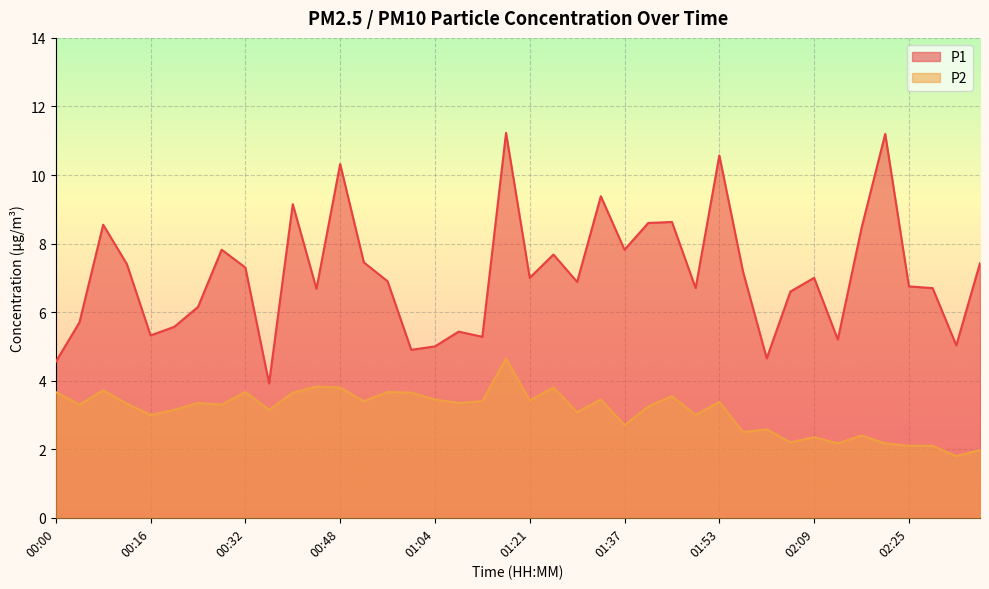

List the series in order of their overall mean, lowest first.

P2, P1